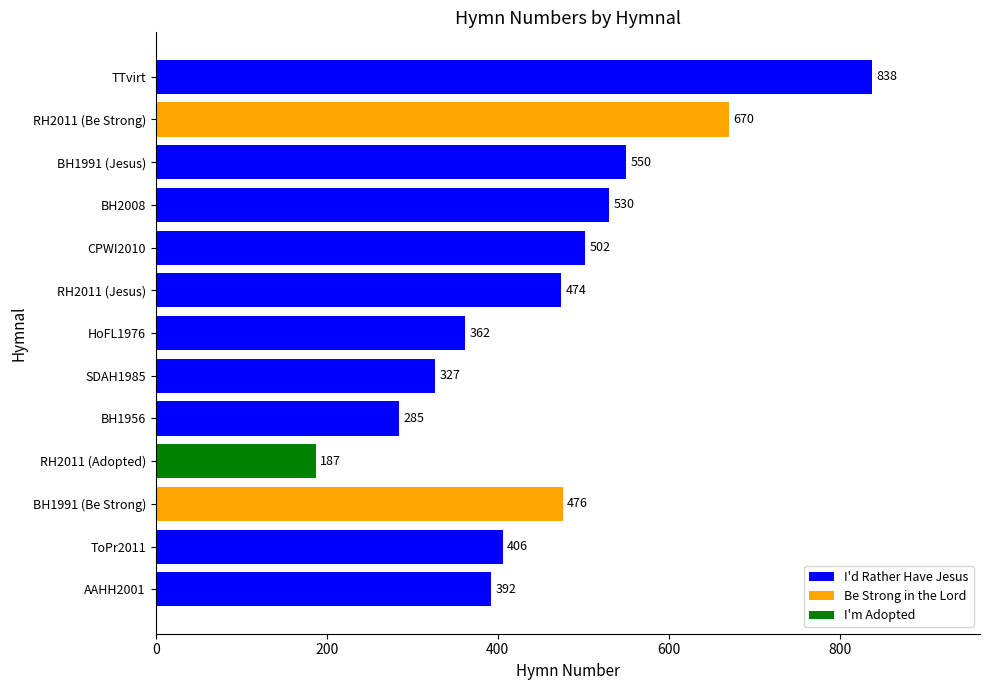

What is the approximate value at BH1991 (Be Strong), to the nearest 50?

500